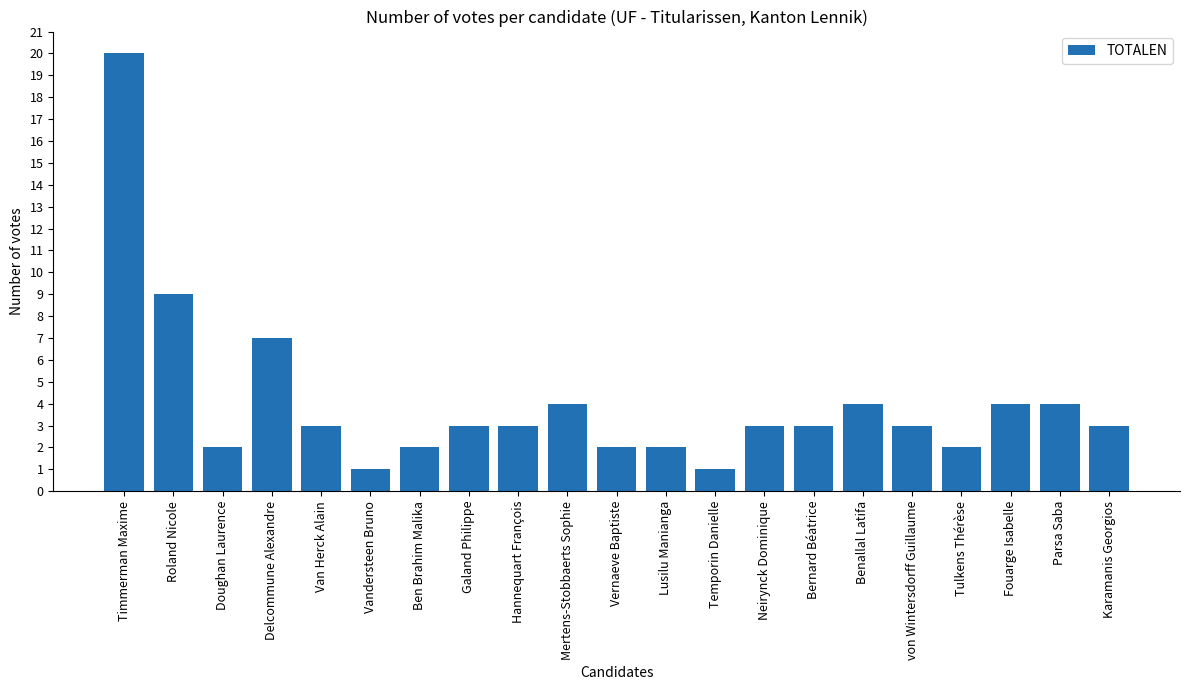

What is the ratio of the value at Ben Brahim Malika to the value at Mertens-Stobbaerts Sophie?

0.5